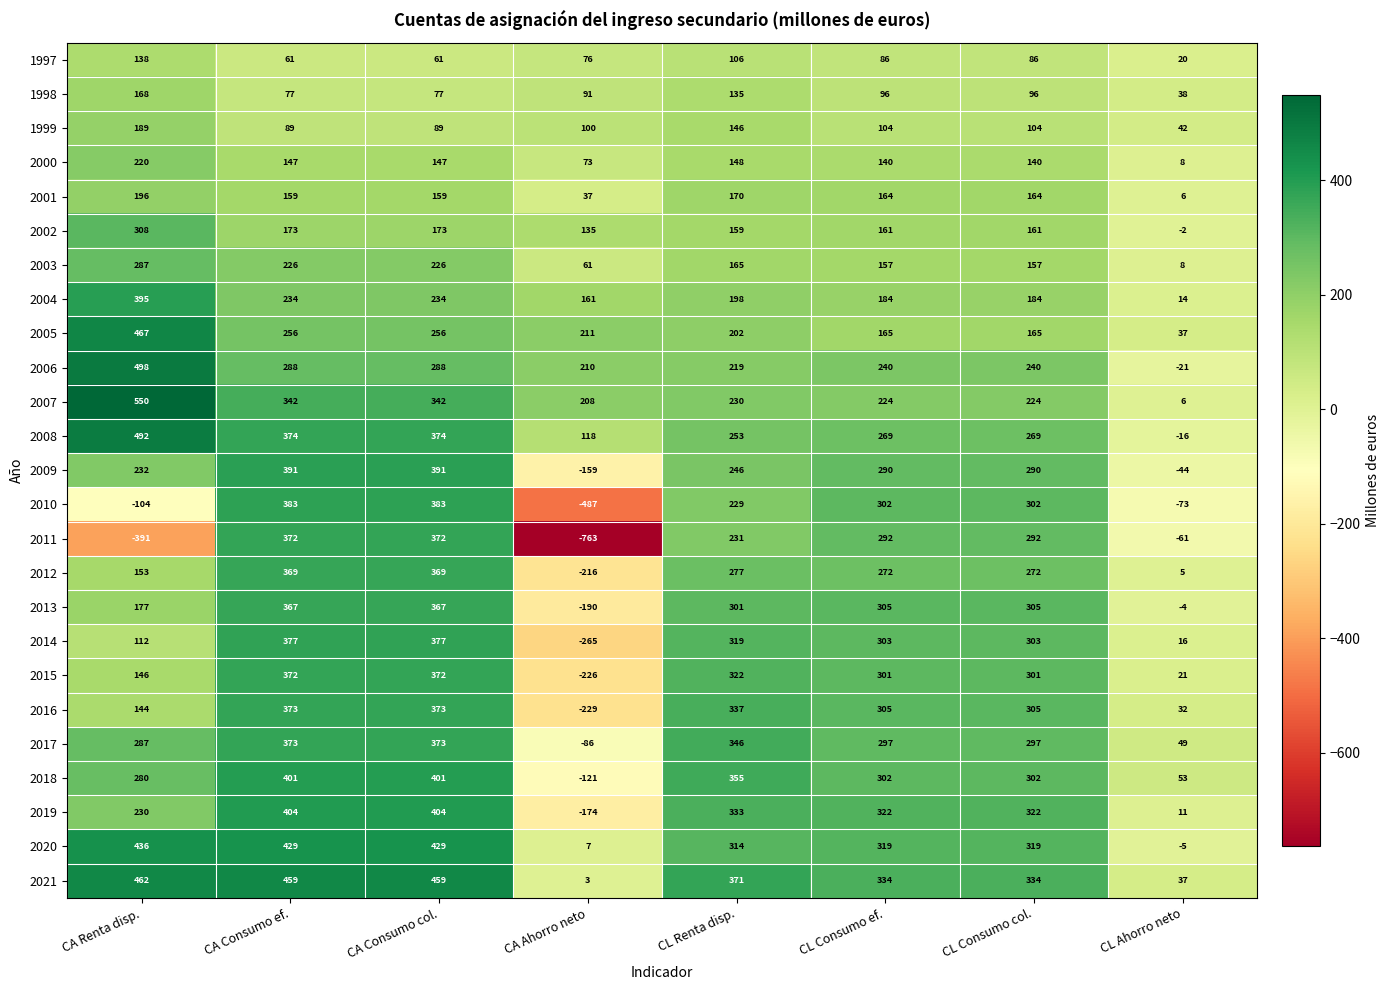

Which series has the widest spread of values?

2011